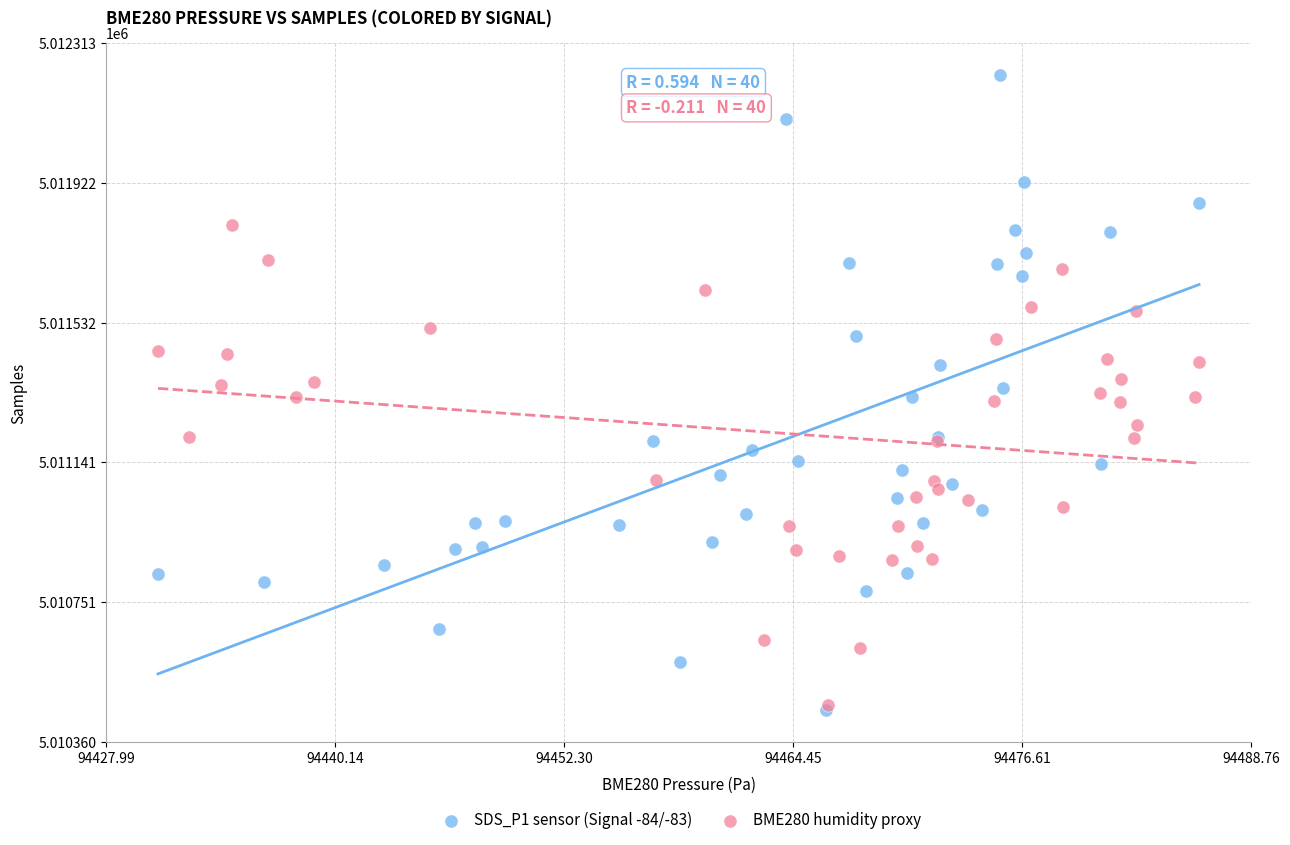

What are all the series names shown in the legend?

SDS_P1 sensor (Signal -84/-83), BME280 humidity proxy